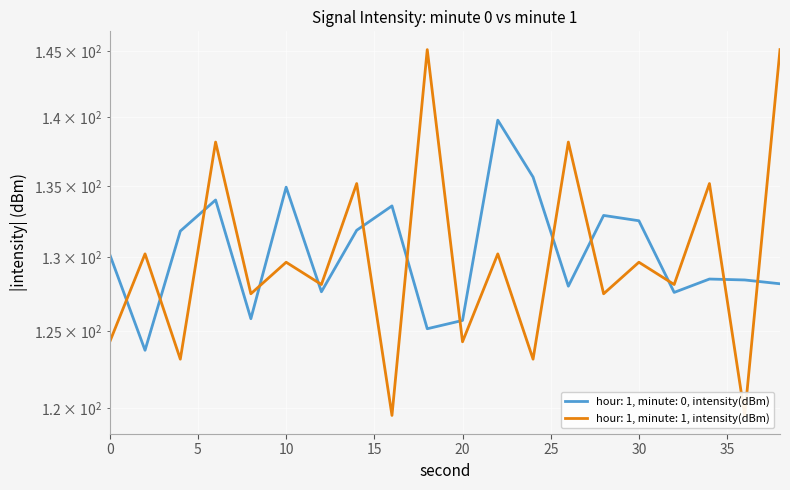

What is the highest value of the Minute 0 avg intensity (dBm) series?

139.8